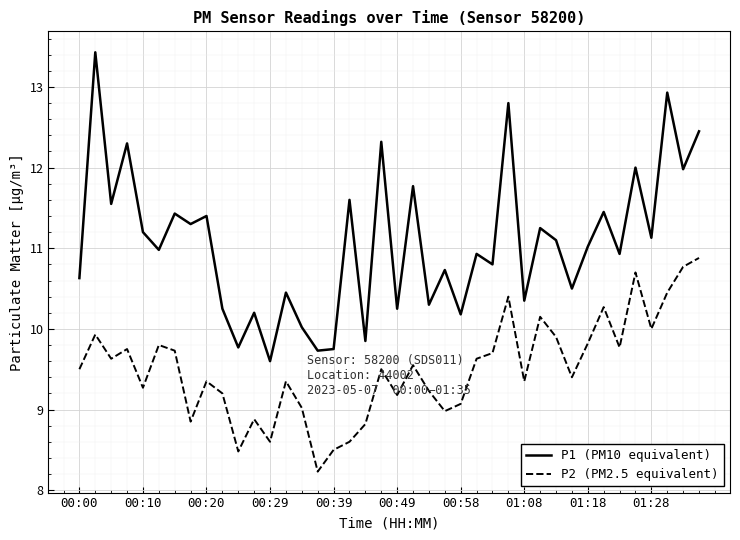

List the series in order of their peak value, lowest first.

P2 (PM2.5 equivalent), P1 (PM10 equivalent)